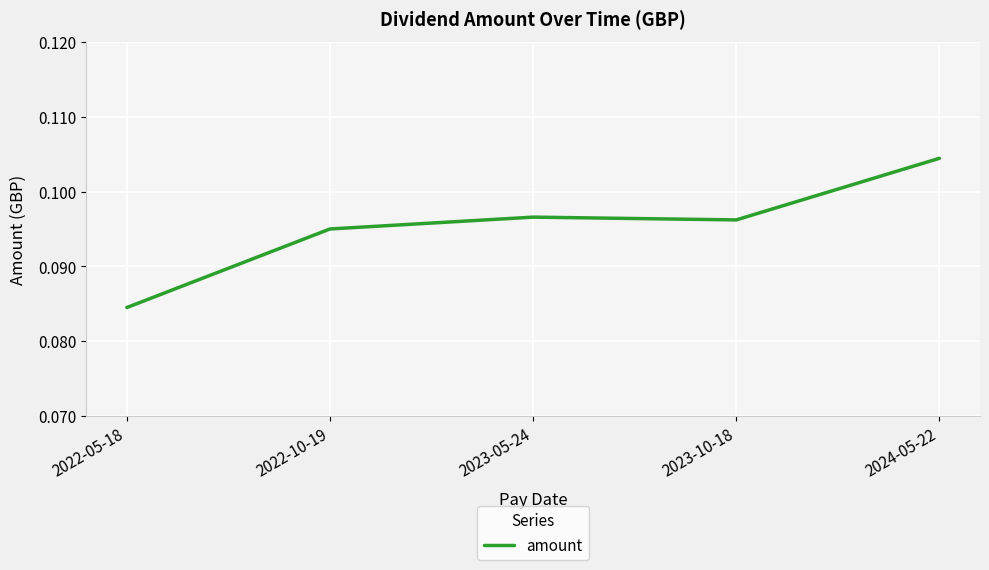

At which category does the data reach its first local valley?

2023-10-18